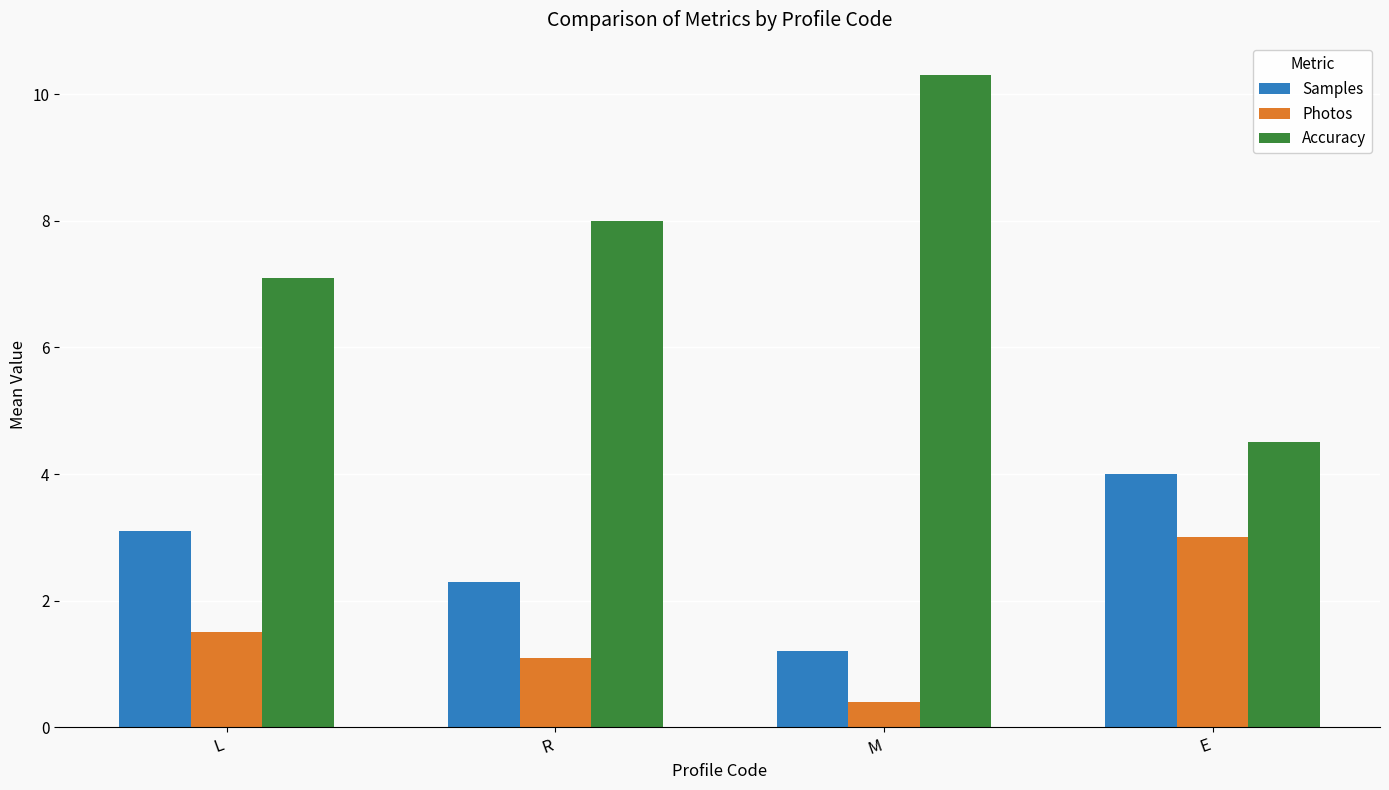

True or false: Accuracy has a value of 10.8 at L.

False